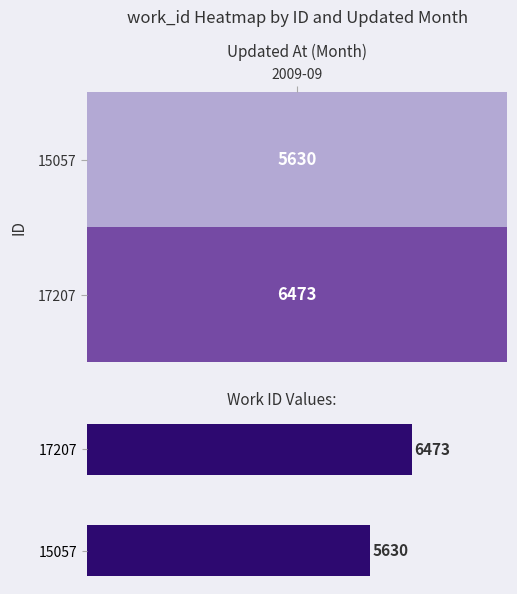

What is the change in value from 15057 to 17207?

+843